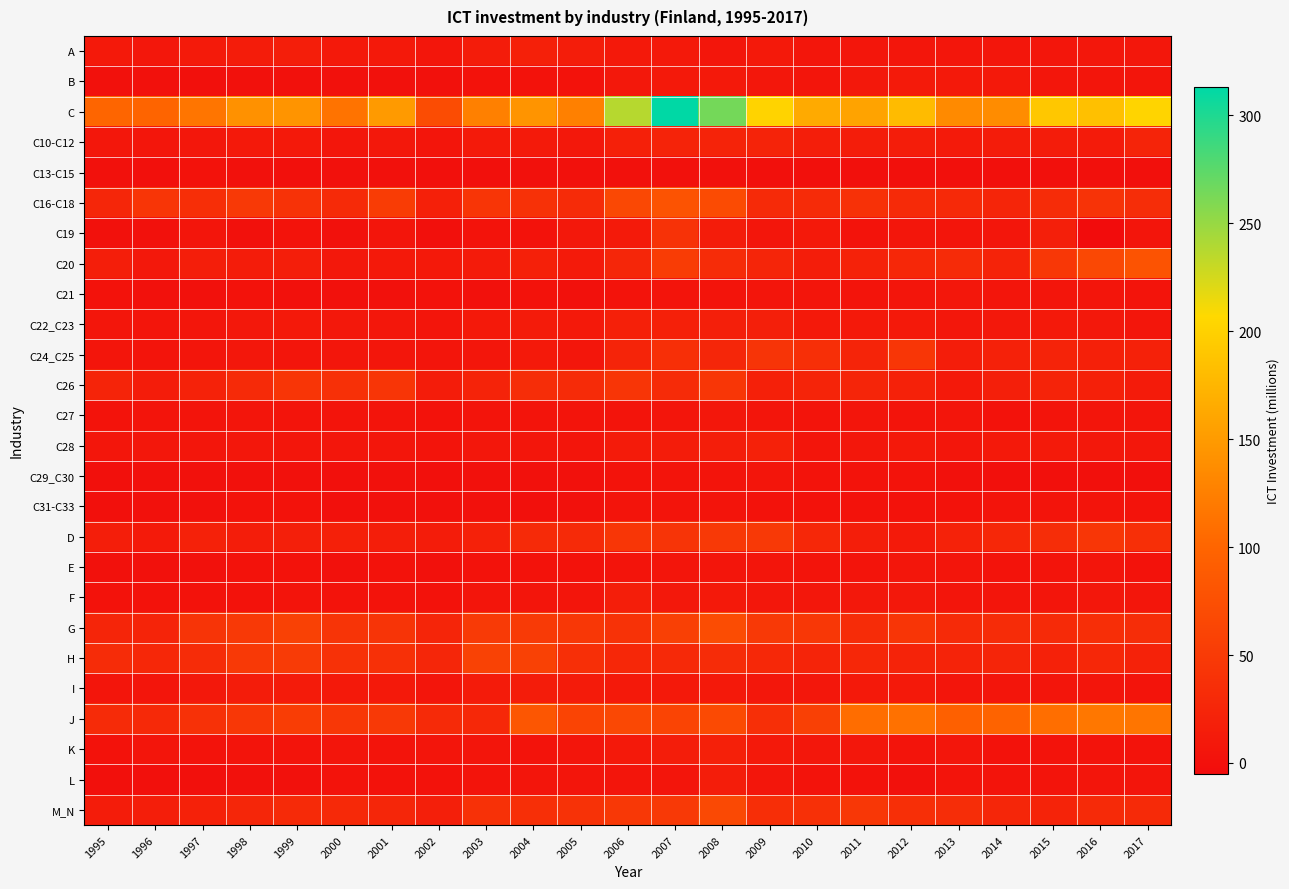

Reading right to left, what are all the values shown in this chart?

A: 2017=8	2016=8	2015=7	2014=7	2013=7	2012=7	2011=7	2010=7	2009=10	2008=7	2007=10	2006=10	2005=15	2004=18	2003=14	2002=7	2001=11	2000=11	1999=16	1998=14	1997=12	1996=8	1995=11
B: 2017=6	2016=5	2015=7	2014=11	2013=11	2012=12	2011=9	2010=6	2009=8	2008=11	2007=11	2006=9	2005=2	2004=2	2003=2	2002=1	2001=1	2000=1	1999=1	1998=1	1997=0	1996=1	1995=1
C: 2017=203	2016=184	2015=191	2014=136	2013=135	2012=180	2011=158	2010=164	2009=202	2008=264	2007=313	2006=237	2005=126	2004=144	2003=126	2002=71	2001=150	2000=114	1999=144	1998=141	1997=115	1996=99	1995=100
C10-C12: 2017=24	2016=13	2015=14	2014=14	2013=12	2012=15	2011=15	2010=16	2009=22	2008=22	2007=22	2006=19	2005=9	2004=12	2003=12	2002=6	2001=9	2000=7	1999=10	1998=10	1997=8	1996=7	1995=8
C13-C15: 2017=0	2016=0	2015=0	2014=0	2013=0	2012=0	2011=0	2010=0	2009=0	2008=1	2007=1	2006=1	2005=1	2004=1	2003=0	2002=0	2001=1	2000=1	1999=0	1998=1	1997=2	1996=0	1995=1
C16-C18: 2017=34	2016=41	2015=33	2014=25	2013=29	2012=30	2011=39	2010=32	2009=31	2008=70	2007=79	2006=66	2005=32	2004=39	2003=44	2002=19	2001=52	2000=30	1999=40	1998=49	1997=35	1996=43	1995=26
C19: 2017=6	2016=-5	2015=17	2014=7	2013=6	2012=7	2011=3	2010=10	2009=7	2008=14	2007=40	2006=12	2005=9	2004=2	2003=3	2002=0	2001=5	2000=1	1999=3	1998=1	1997=6	1996=1	1995=1
C20: 2017=79	2016=66	2015=46	2014=22	2013=32	2012=27	2011=21	2010=15	2009=25	2008=33	2007=52	2006=26	2005=12	2004=18	2003=13	2002=11	2001=11	2000=9	1999=16	1998=14	1997=16	1996=9	1995=16
C21: 2017=4	2016=5	2015=6	2014=6	2013=8	2012=6	2011=4	2010=5	2009=5	2008=4	2007=4	2006=3	2005=1	2004=2	2003=1	2002=2	2001=1	2000=1	1999=1	1998=2	1997=1	1996=1	1995=2
C22_C23: 2017=7	2016=9	2015=11	2014=9	2013=8	2012=11	2011=10	2010=10	2009=17	2008=17	2007=19	2006=19	2005=11	2004=13	2003=10	2002=6	2001=8	2000=9	1999=11	1998=9	1997=7	1996=6	1995=7
C24_C25: 2017=20	2016=19	2015=22	2014=20	2013=15	2012=45	2011=23	2010=37	2009=42	2008=26	2007=36	2006=24	2005=7	2004=11	2003=7	2002=6	2001=7	2000=7	1999=6	1998=8	1997=6	1996=4	1995=5
C26: 2017=13	2016=18	2015=22	2014=17	2013=10	2012=20	2011=25	2010=24	2009=19	2008=45	2007=32	2006=43	2005=32	2004=34	2003=22	2002=14	2001=43	2000=38	1999=43	1998=30	1997=21	1996=14	1995=24
C27: 2017=5	2016=5	2015=4	2014=2	2013=5	2012=4	2011=5	2010=4	2009=6	2008=8	2007=6	2006=4	2005=4	2004=4	2003=4	2002=2	2001=4	2000=4	1999=4	1998=6	1997=4	1996=4	1995=3
C28: 2017=8	2016=9	2015=12	2014=10	2013=7	2012=10	2011=8	2010=6	2009=20	2008=16	2007=14	2006=13	2005=6	2004=7	2003=8	2002=4	2001=7	2000=7	1999=7	1998=8	1997=7	1996=8	1995=7
C29_C30: 2017=0	2016=0	2015=0	2014=0	2013=1	2012=3	2011=3	2010=3	2009=6	2008=4	2007=4	2006=3	2005=1	2004=1	2003=1	2002=0	2001=1	2000=0	1999=1	1998=1	1997=1	1996=1	1995=0
C31-C33: 2017=3	2016=4	2015=4	2014=4	2013=2	2012=2	2011=2	2010=2	2009=2	2008=4	2007=4	2006=4	2005=1	2004=0	2003=1	2002=1	2001=1	2000=0	1999=2	1998=2	1997=1	1996=1	1995=0
D: 2017=36	2016=45	2015=34	2014=27	2013=21	2012=12	2011=16	2010=27	2009=49	2008=49	2007=42	2006=45	2005=30	2004=31	2003=20	2002=14	2001=16	2000=18	1999=17	1998=15	1997=20	1996=12	1995=16
E: 2017=2	2016=5	2015=4	2014=3	2013=5	2012=7	2011=4	2010=4	2009=6	2008=5	2007=6	2006=4	2005=2	2004=2	2003=2	2002=1	2001=2	2000=1	1999=2	1998=2	1997=1	1996=1	1995=1
F: 2017=7	2016=8	2015=6	2014=6	2013=6	2012=9	2011=9	2010=8	2009=8	2008=11	2007=9	2006=16	2005=6	2004=6	2003=5	2002=2	2001=3	2000=3	1999=4	1998=2	1997=2	1996=2	1995=2
G: 2017=34	2016=35	2015=31	2014=33	2013=30	2012=43	2011=33	2010=46	2009=48	2008=71	2007=57	2006=40	2005=46	2004=50	2003=50	2002=25	2001=42	2000=42	1999=58	1998=49	1997=42	1996=24	1995=25
H: 2017=21	2016=27	2015=20	2014=25	2013=22	2012=22	2011=27	2010=23	2009=28	2008=33	2007=29	2006=27	2005=37	2004=58	2003=59	2002=26	2001=38	2000=39	1999=51	1998=48	1997=33	1996=27	1995=33
I: 2017=4	2016=6	2015=5	2014=5	2013=5	2012=10	2011=10	2010=8	2009=8	2008=10	2007=11	2006=10	2005=13	2004=14	2003=13	2002=6	2001=10	2000=10	1999=13	1998=14	1997=9	1996=6	1995=5
J: 2017=115	2016=117	2015=109	2014=98	2013=94	2012=112	2011=108	2010=56	2009=37	2008=68	2007=62	2006=66	2005=61	2004=83	2003=28	2002=30	2001=48	2000=46	1999=53	1998=46	1997=39	1996=29	1995=32
K: 2017=3	2016=3	2015=3	2014=2	2013=7	2012=4	2011=8	2010=8	2009=11	2008=18	2007=15	2006=10	2005=6	2004=3	2003=6	2002=6	2001=4	2000=6	1999=4	1998=4	1997=3	1996=5	1995=2
L: 2017=5	2016=5	2015=4	2014=4	2013=4	2012=1	2011=2	2010=3	2009=7	2008=15	2007=6	2006=6	2005=6	2004=5	2003=4	2002=2	2001=2	2000=3	1999=1	1998=1	1997=0	1996=0	1995=0
M_N: 2017=30	2016=31	2015=22	2014=26	2013=34	2012=37	2011=46	2010=38	2009=35	2008=67	2007=49	2006=47	2005=40	2004=36	2003=39	2002=17	2001=26	2000=29	1999=31	1998=26	1997=20	1996=16	1995=14